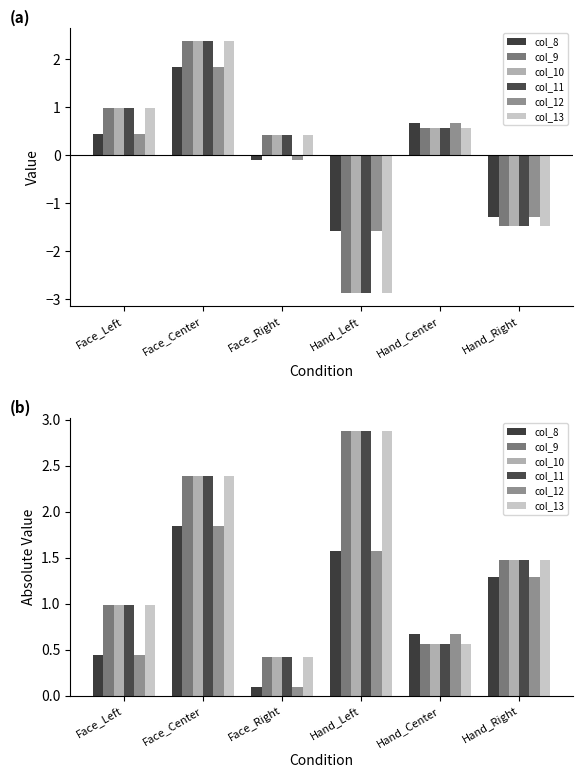

The value of col_9 at Face_Center is 2.4. True or false?

True